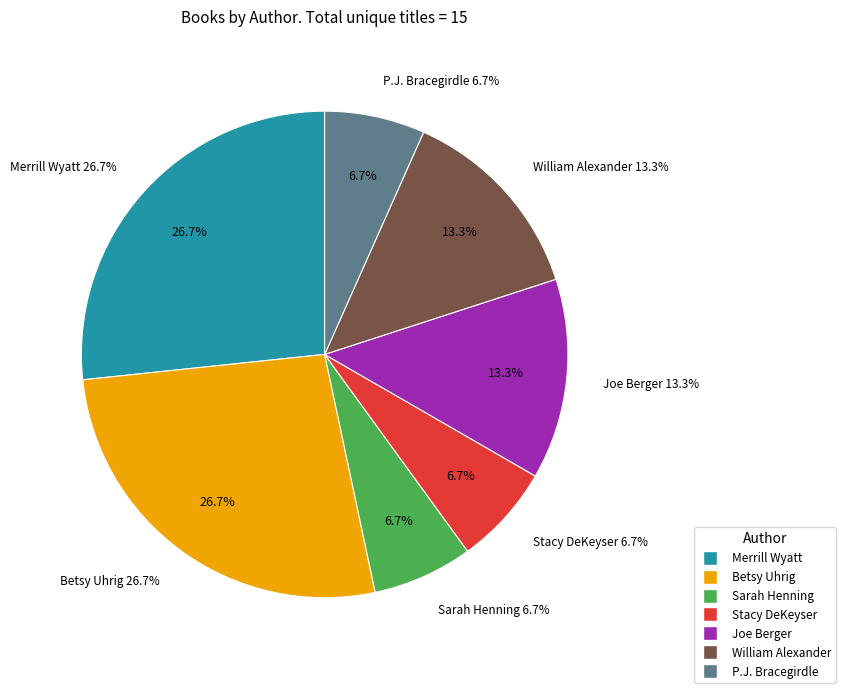

To the nearest percent, what is the average slice percentage?

14%